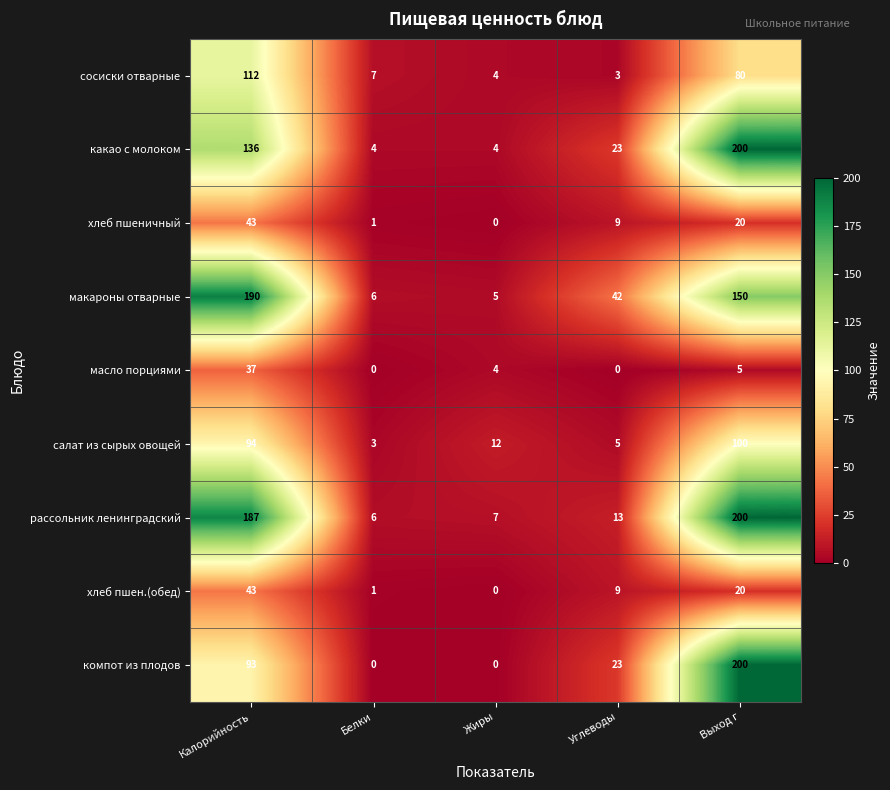

Where does the салат из сырых овощей series first go above 12?

Калорийность